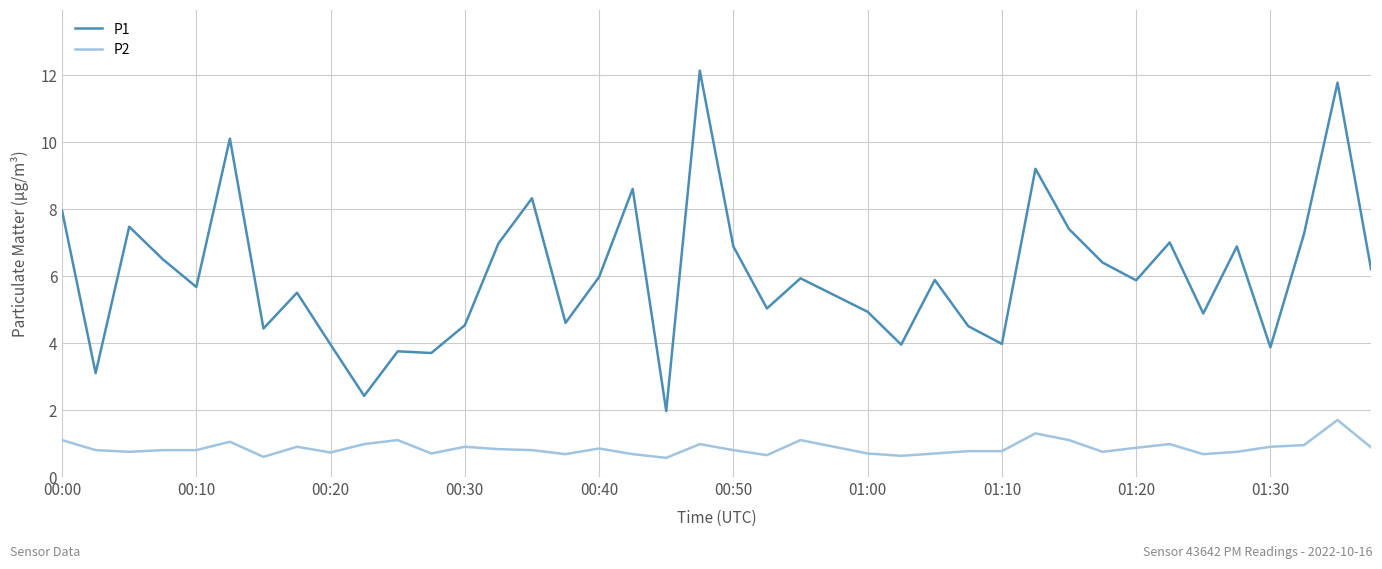

Which series has the widest spread of values?

P1